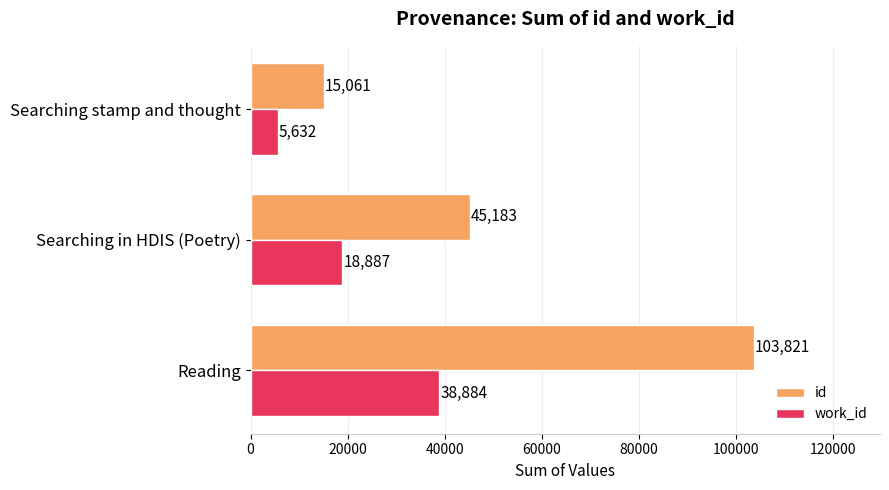

Which series has the widest spread of values?

id